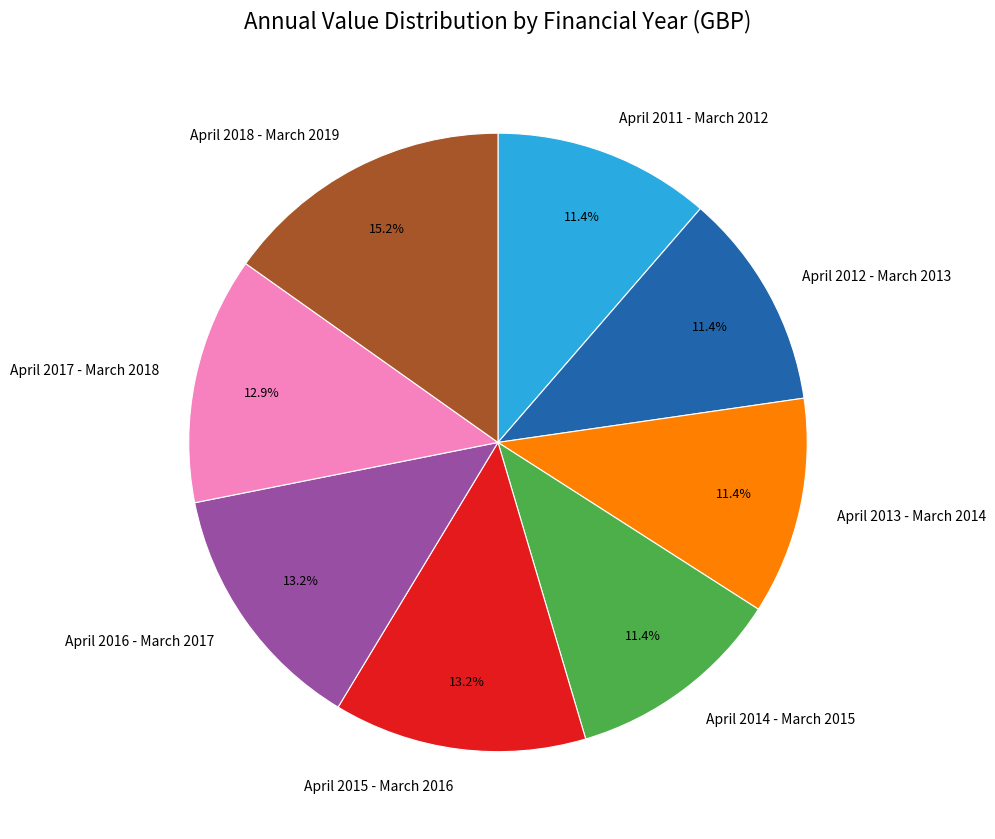

Is there a majority slice in this chart?

No